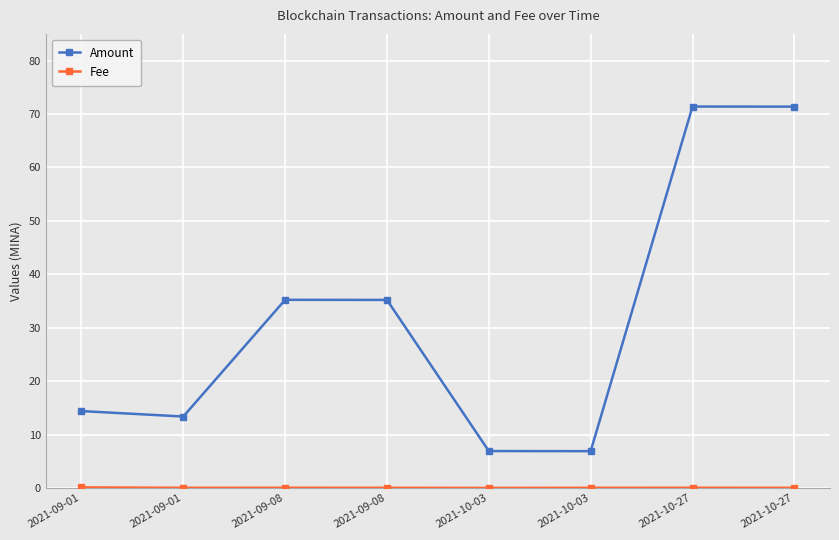

What is the value of the Amount point at the 6th from the left?

6.9